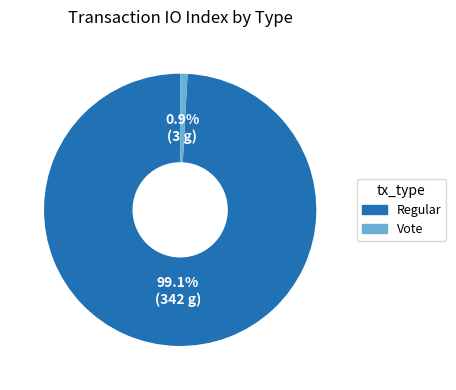

Count the number of slices in the pie.

2